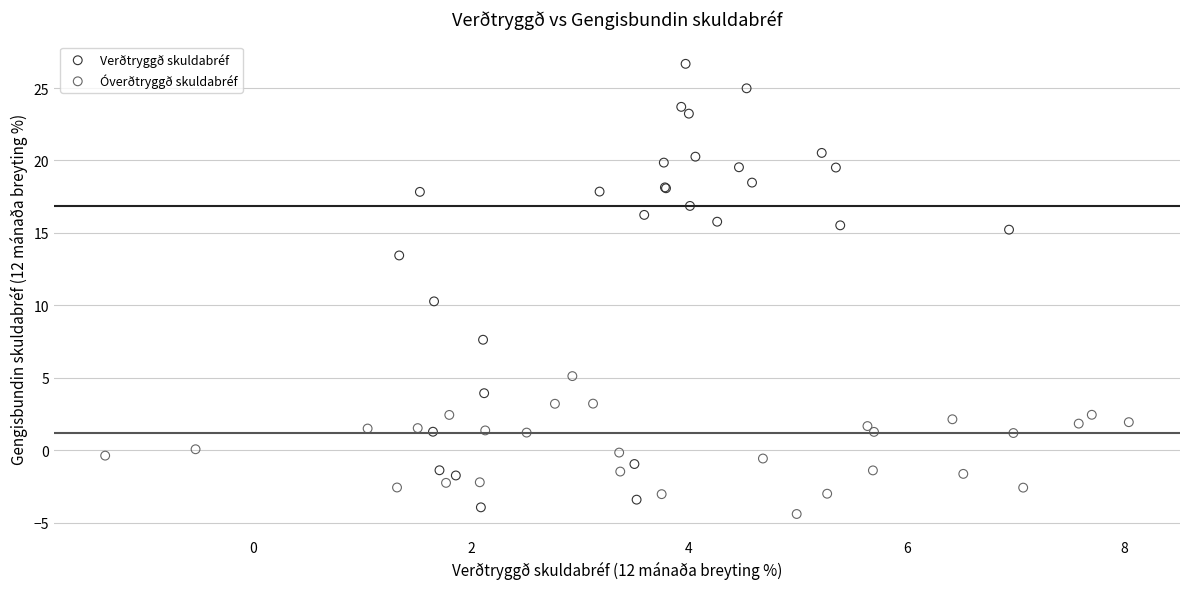

Which series contains the highest Y value?

Verðtryggð skuldabréf